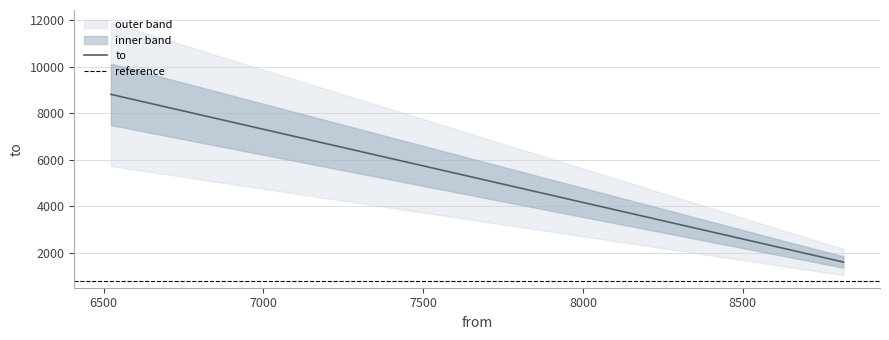

What is the lowest value of the to series?

1604.0